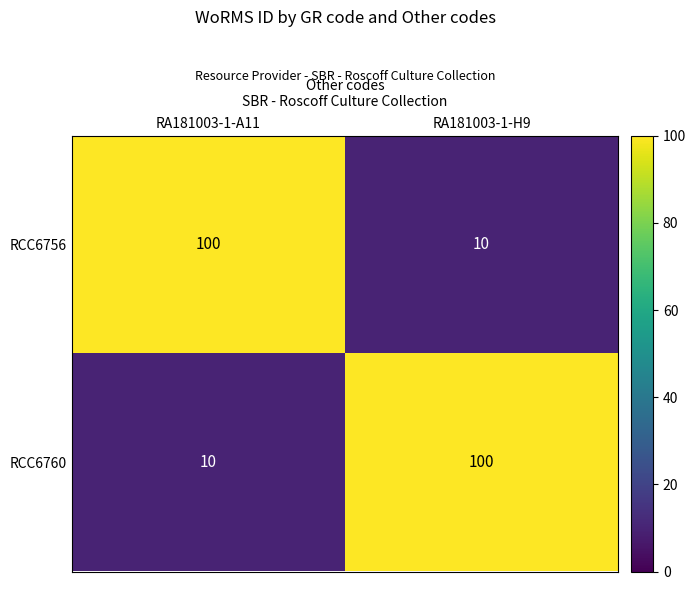

Is the value of RCC6756 at RA181003-1-H9 greater than the value of RCC6760 at RA181003-1-H9?

No